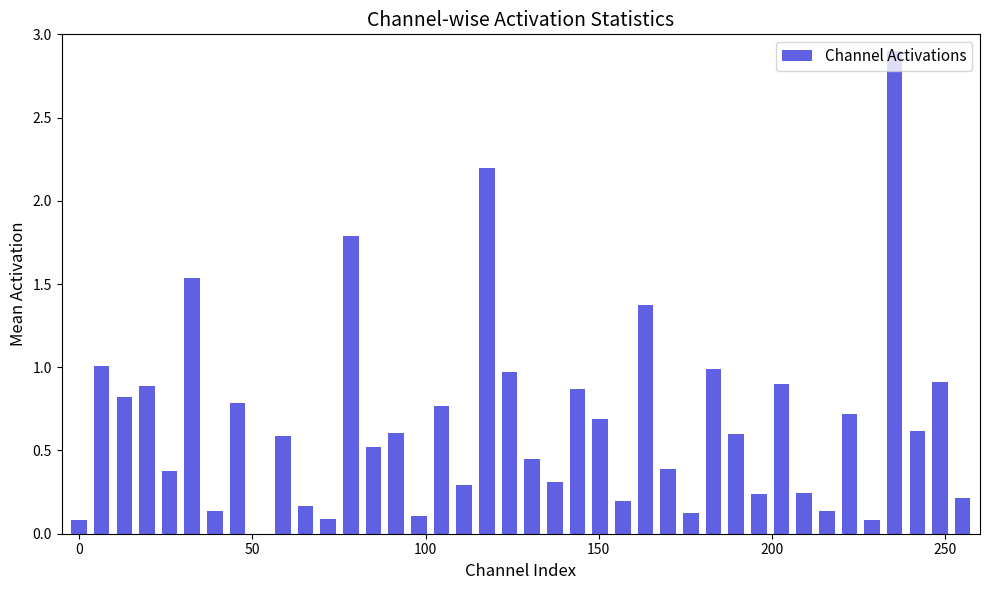

What is the maximum value shown in the chart?

2.9